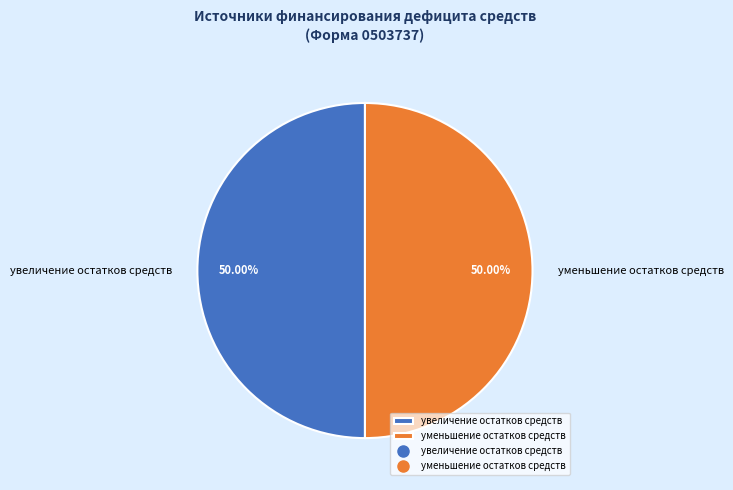

How many segments does this pie chart have?

2